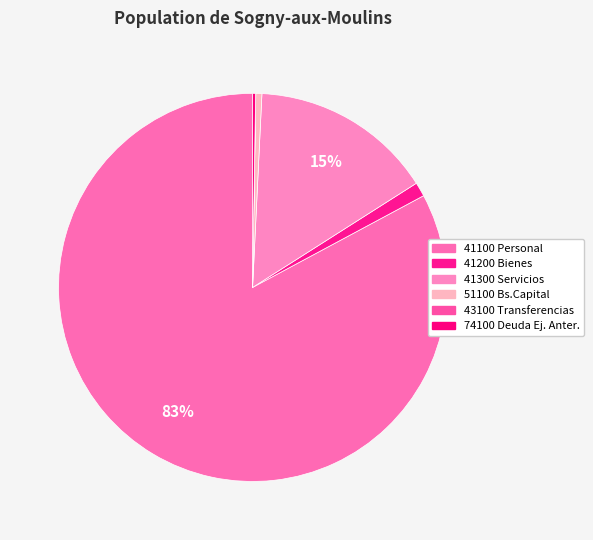

To the nearest percent, what is the average slice percentage?

17%